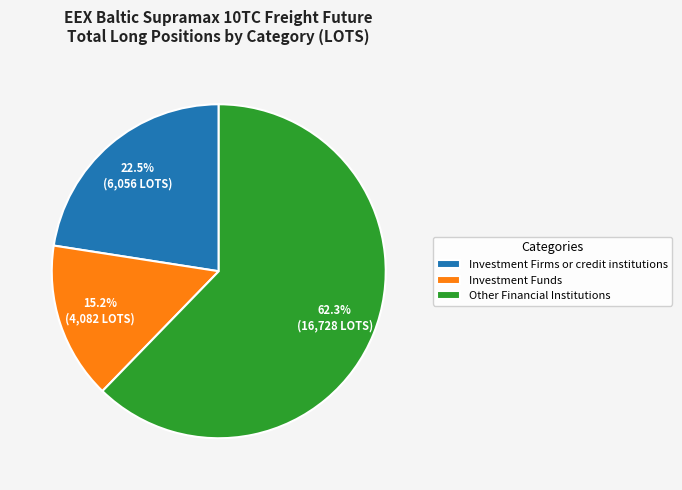

To the nearest percent, what percentage of the pie is Investment Funds?

15%